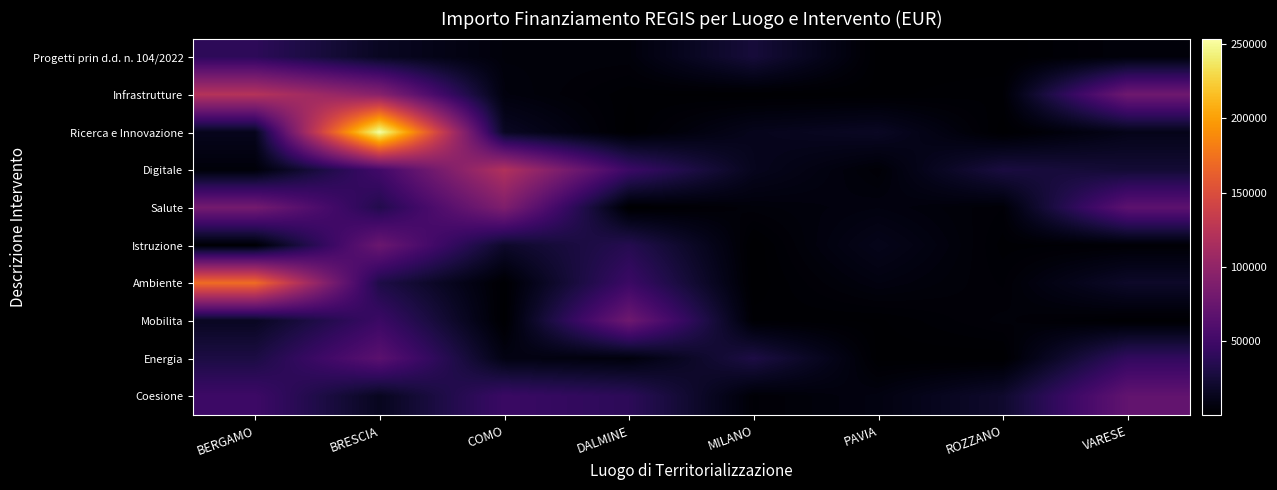

Rank the series at COMO from lowest to highest value.

Mobilita, Ambiente, Progetti prin d.d. n. 104/2022, Infrastrutture, Energia, Ricerca e Innovazione, Istruzione, Coesione, Salute, Digitale